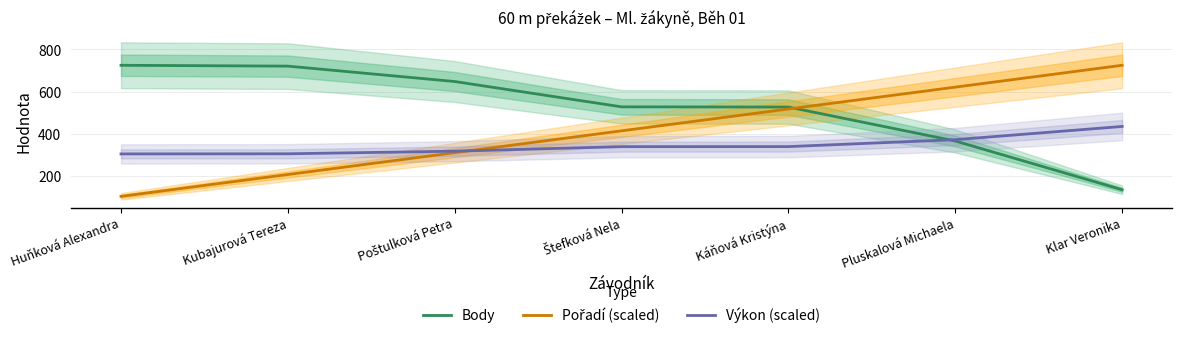

Between Poštulková Petra and Kubajurová Tereza, which is larger?

Kubajurová Tereza